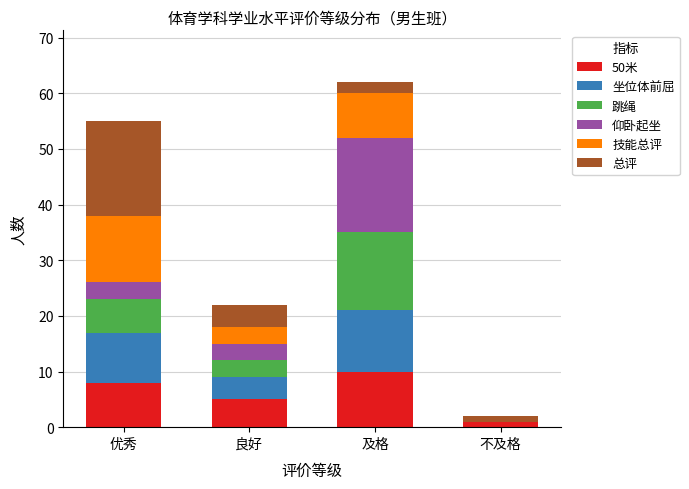

Reading left to right, transcribe the values for 50米.

优秀=8	良好=5	及格=10	不及格=1